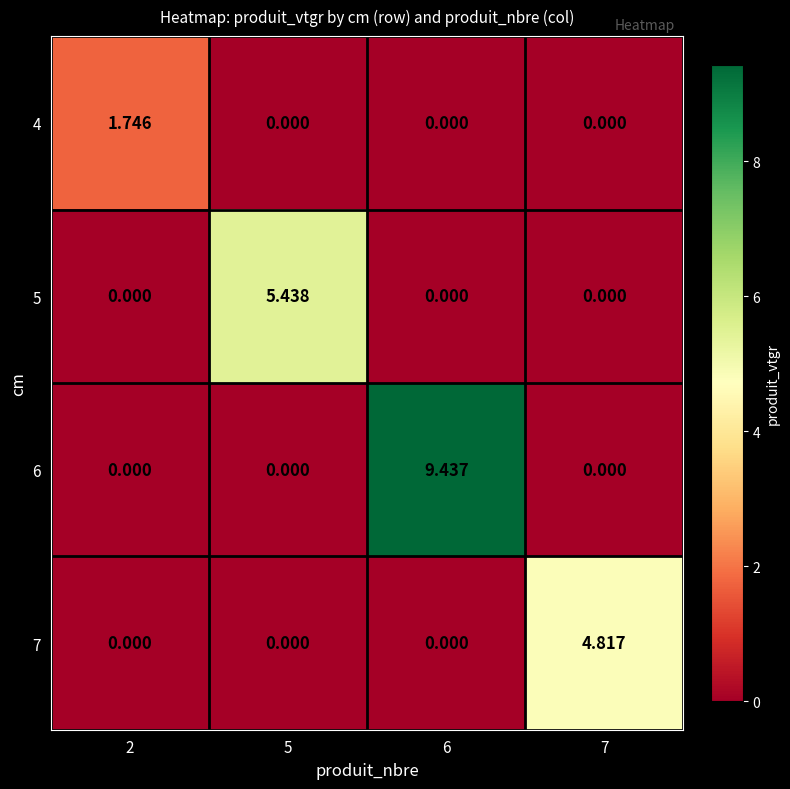

Is the value of 5 at 2 greater than the value of 7 at 7?

No